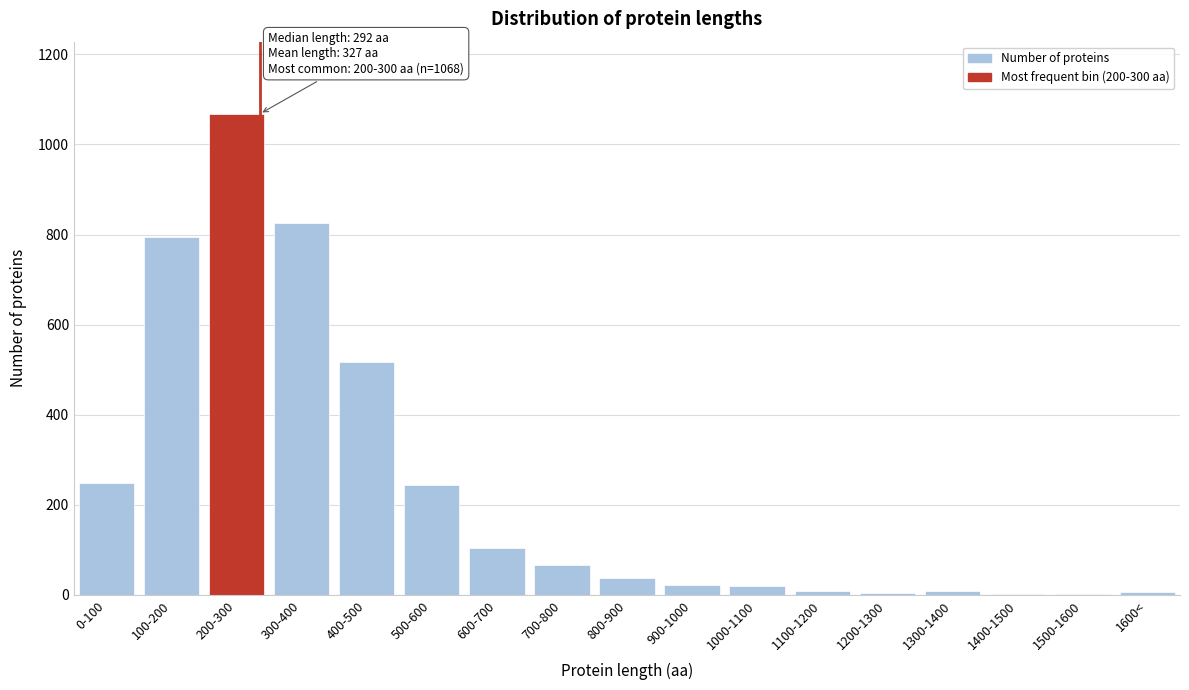

Where is the data nearest to the value 534?

400-500